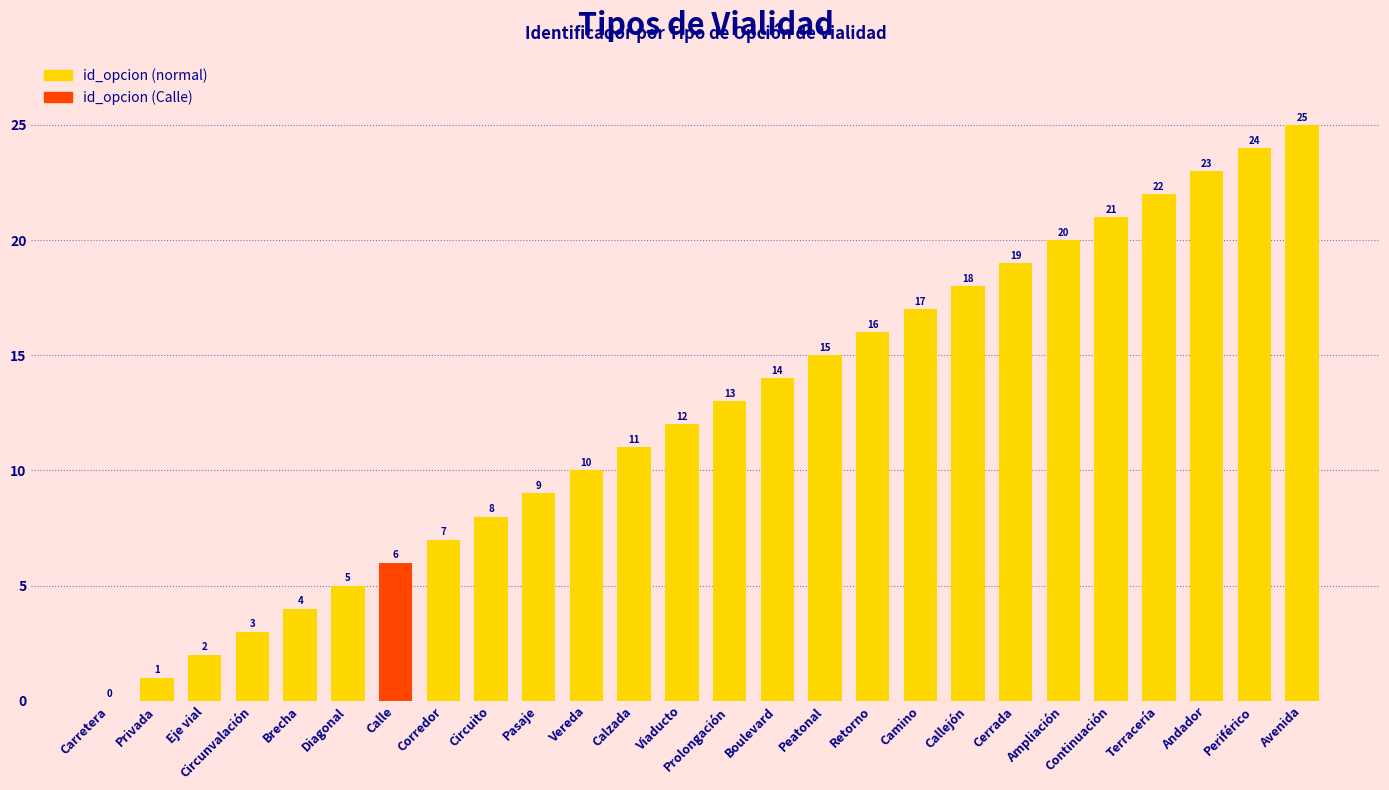

What is the approximate value at Calzada?

11